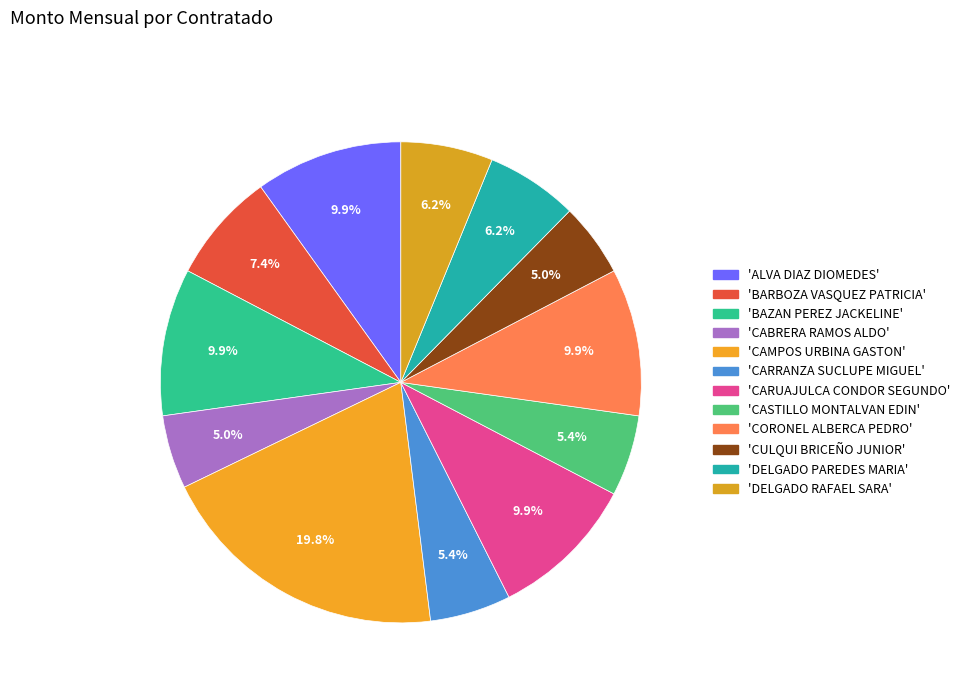

Does any single category account for the majority?

No